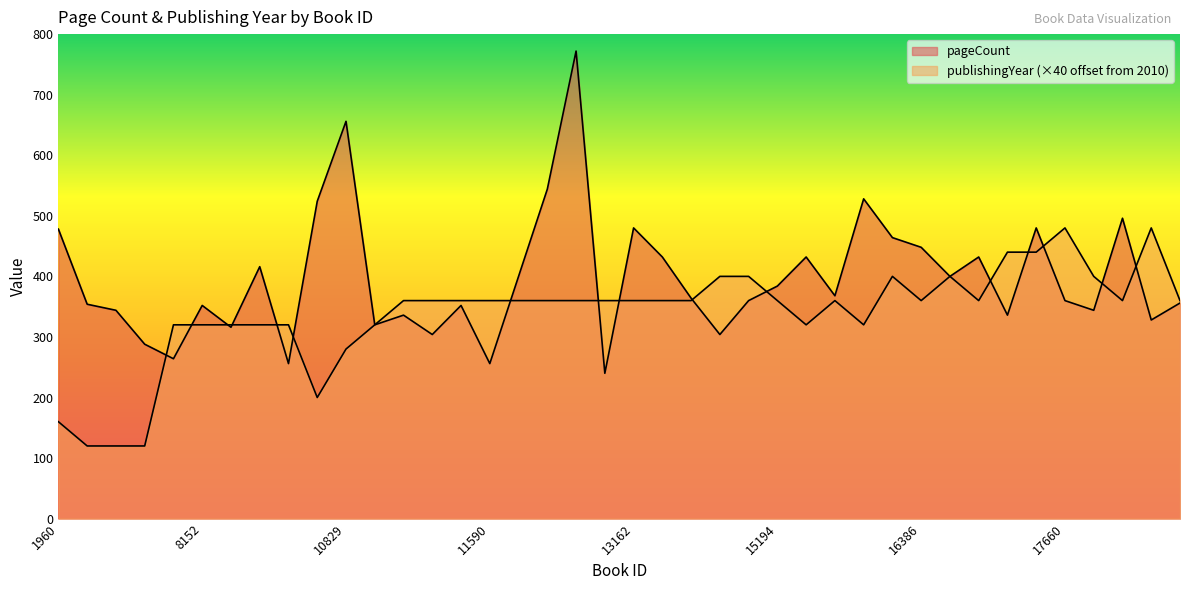

How many lines are shown in the chart?

2